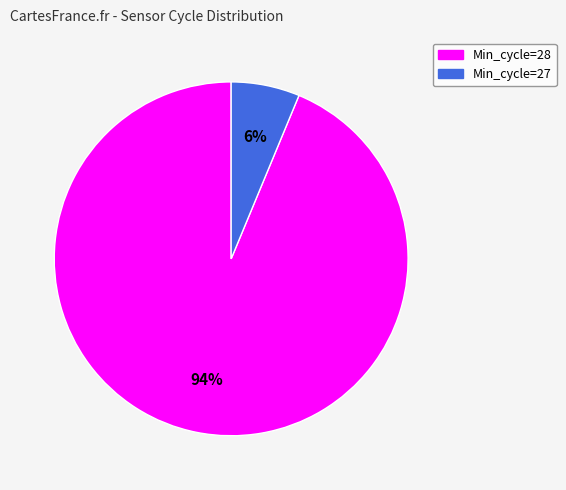

Is there any slice that represents more than half of the pie?

Yes